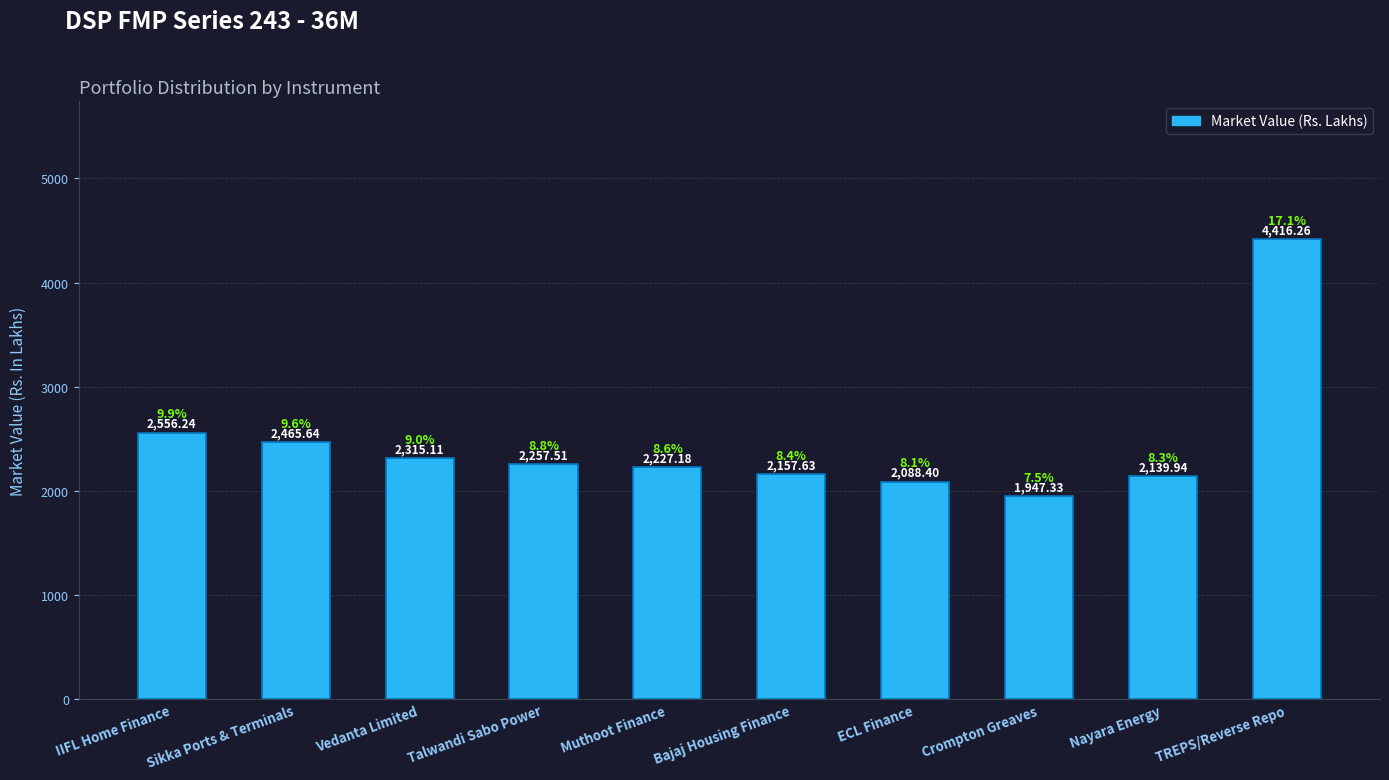

What is the greatest value displayed?

4416.3